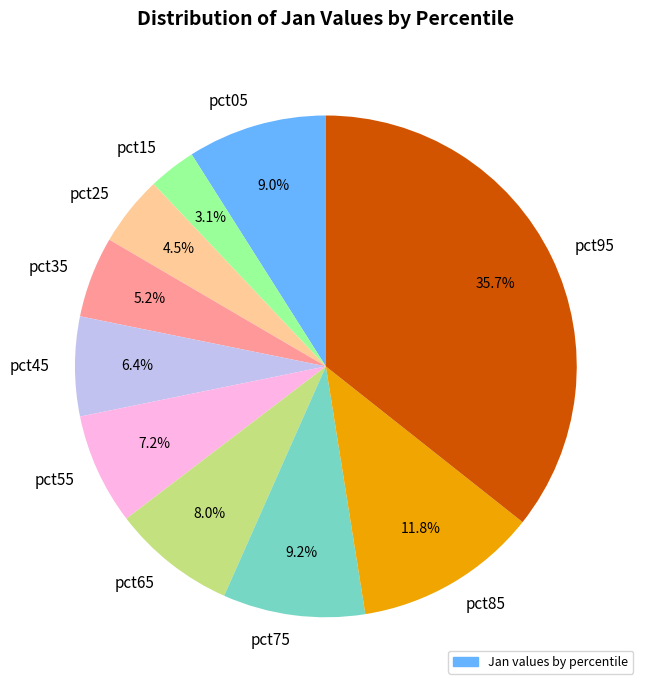

Count the number of slices in the pie.

10